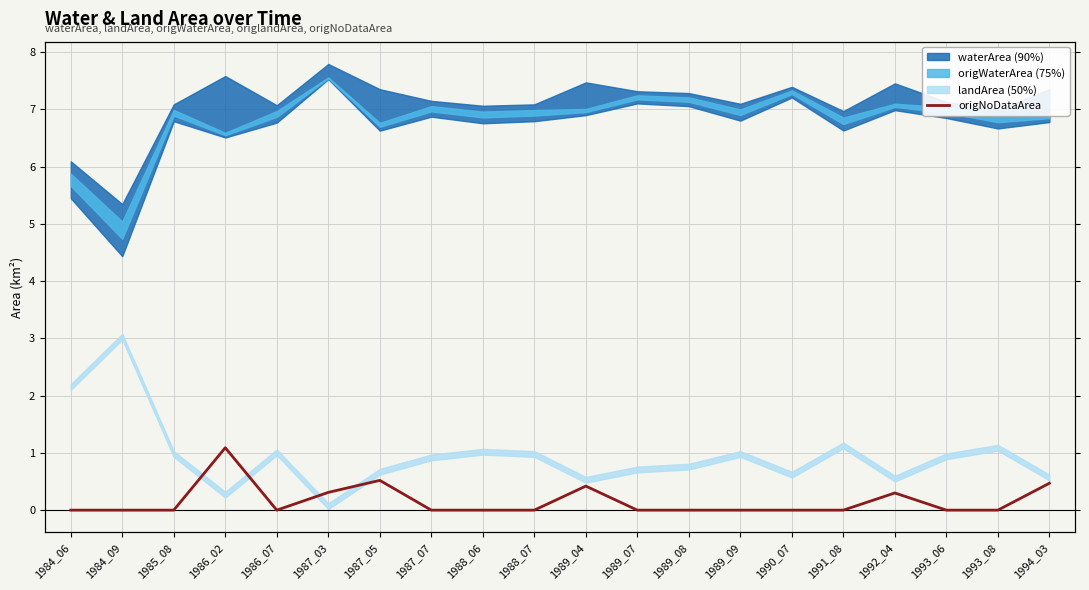

Rank the categories by value from highest to lowest.

1986_02, 1987_05, 1994_03, 1989_04, 1987_03, 1992_04, 1984_06, 1984_09, 1985_08, 1986_07, 1987_07, 1988_06, 1988_07, 1989_07, 1989_08, 1989_09, 1990_07, 1991_08, 1993_06, 1993_08